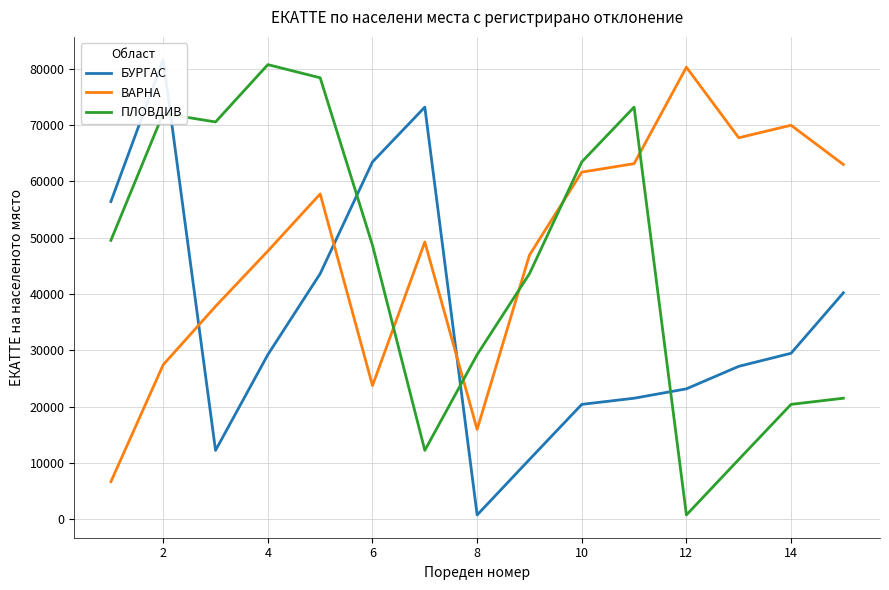

At which category does ПЛОВДИВ reach its first local peak?

2